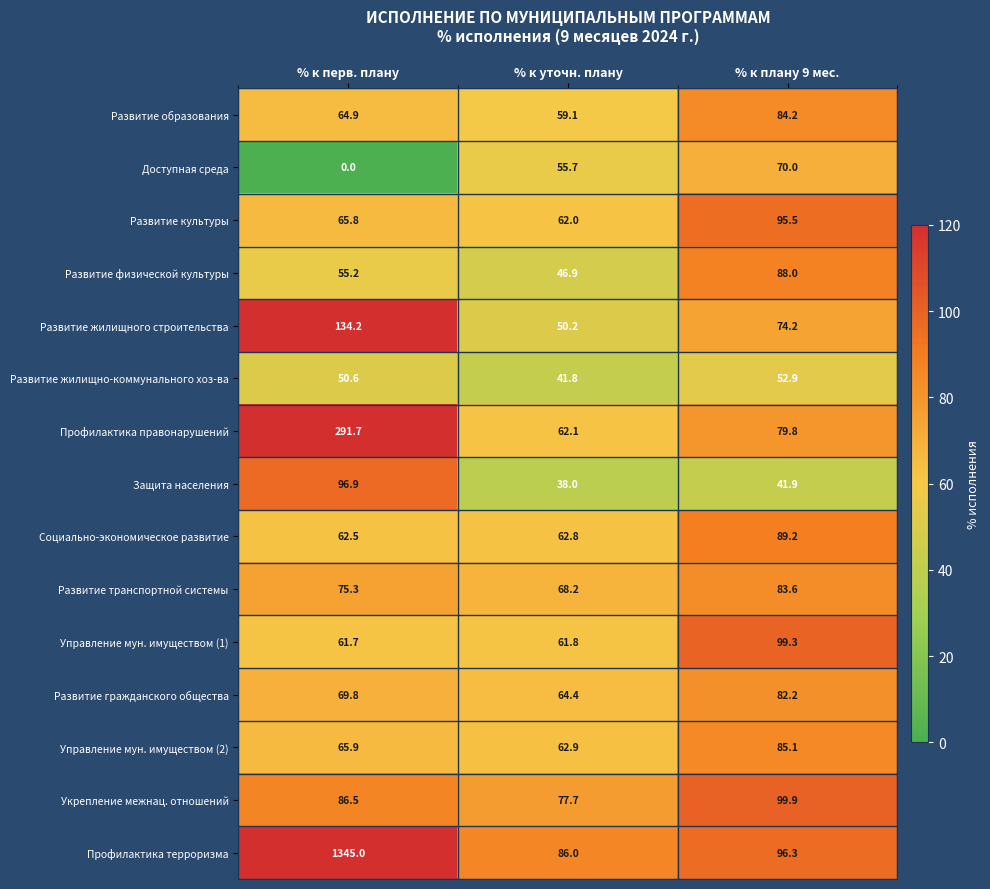

What is the difference between the Доступная среда values at % к уточн. плану and % к перв. плану?

55.7